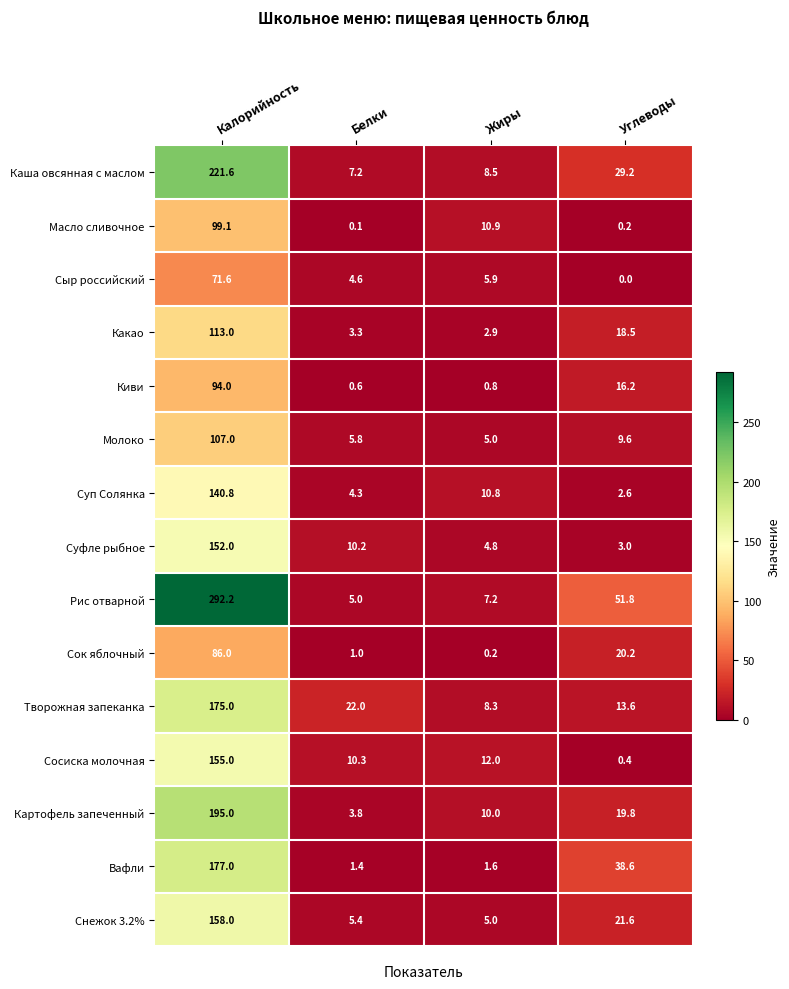

How many series are shown in this chart?

15